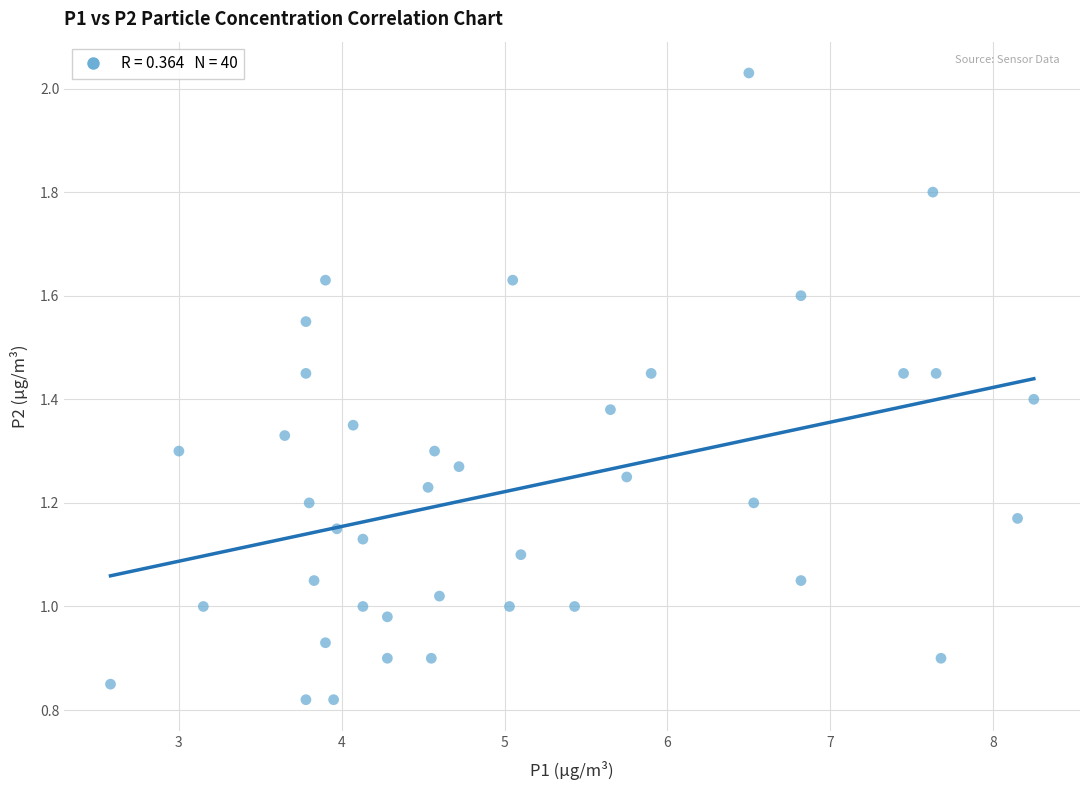

What is the range of X values (max minus min)?

5.7